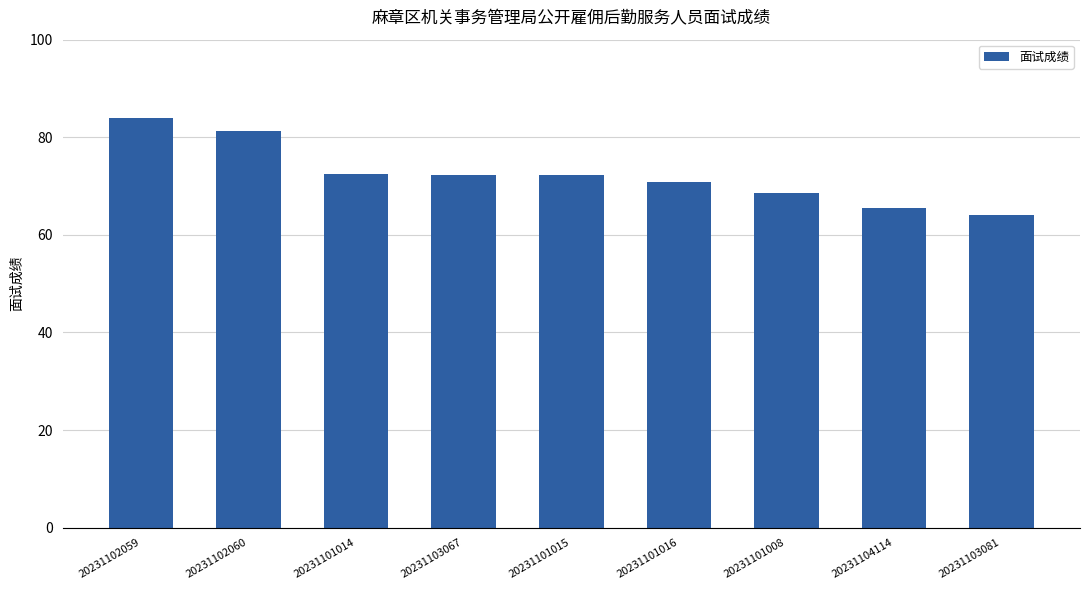

What is the label of the 9th bar from the left?

20231103081